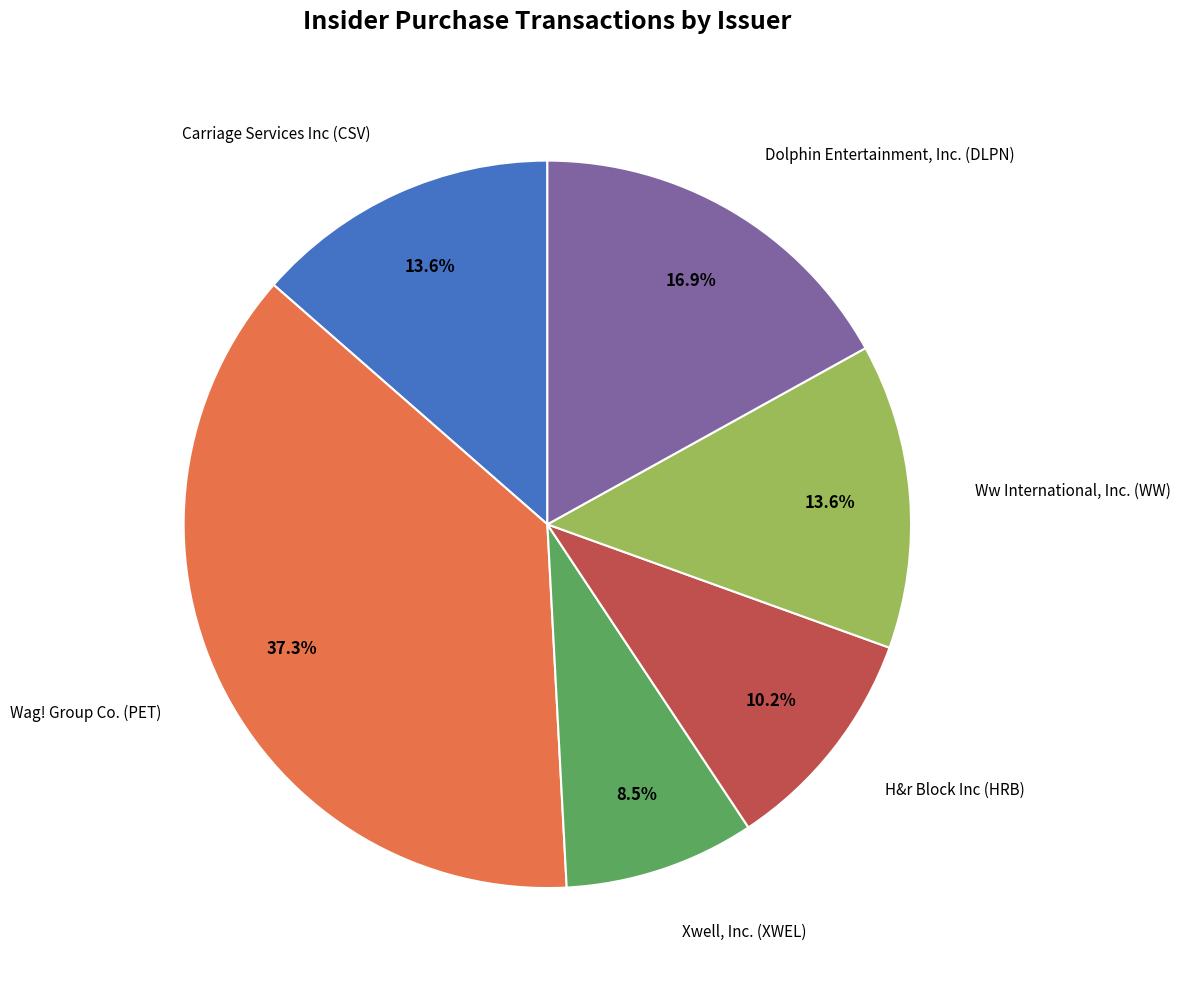

To the nearest percent, what percentage of the pie is Wag! Group Co. (PET)?

37%